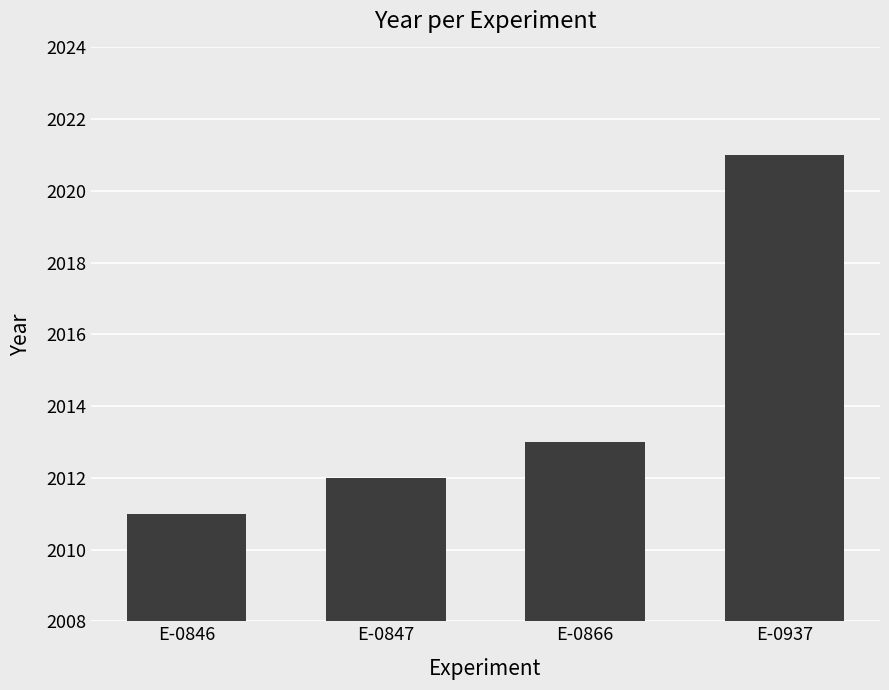

How many values are between 2012 and 2021?

3